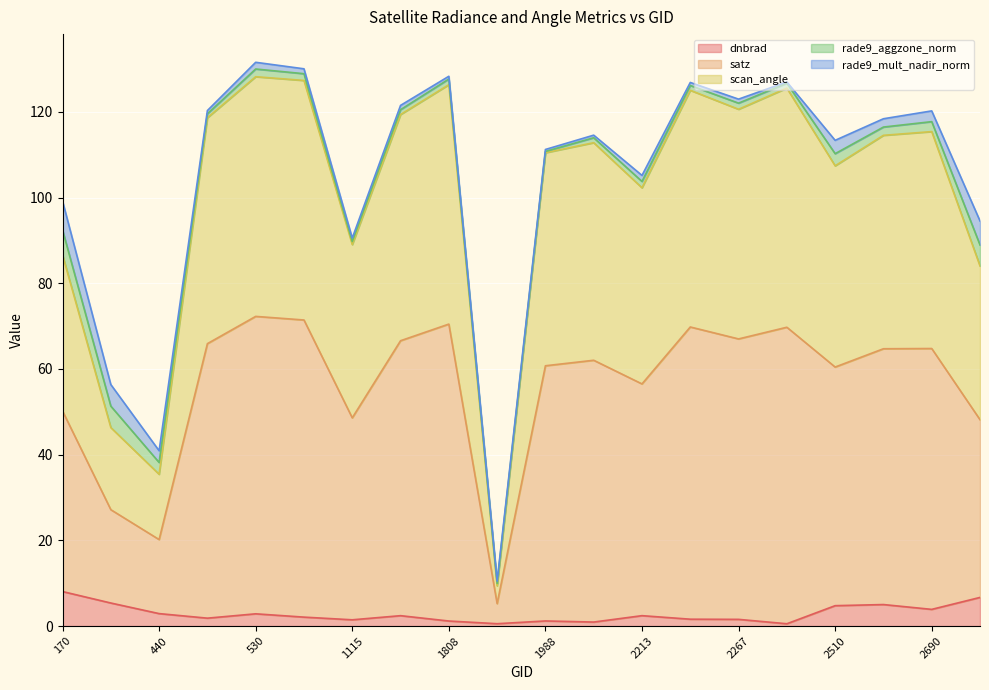

What is the difference between the highest and lowest values at 2249?

123.4